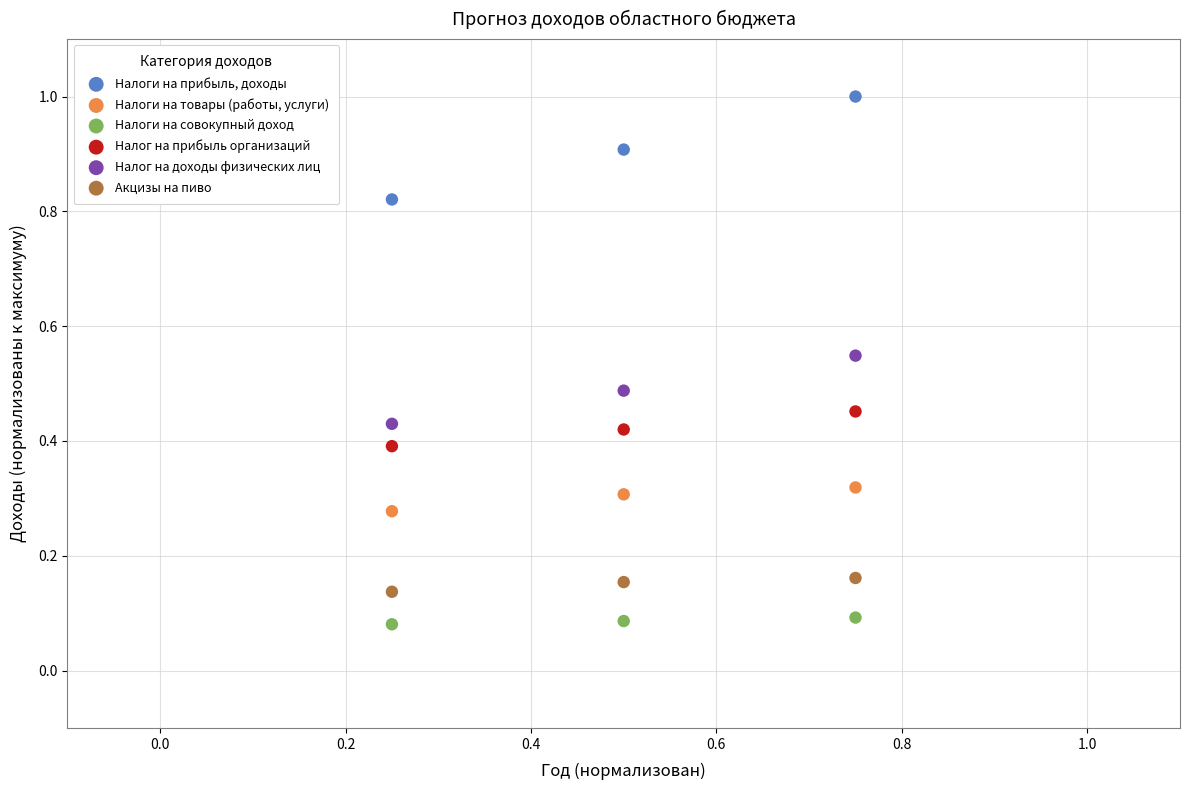

Which series contains the lowest Y value?

Налоги на совокупный доход